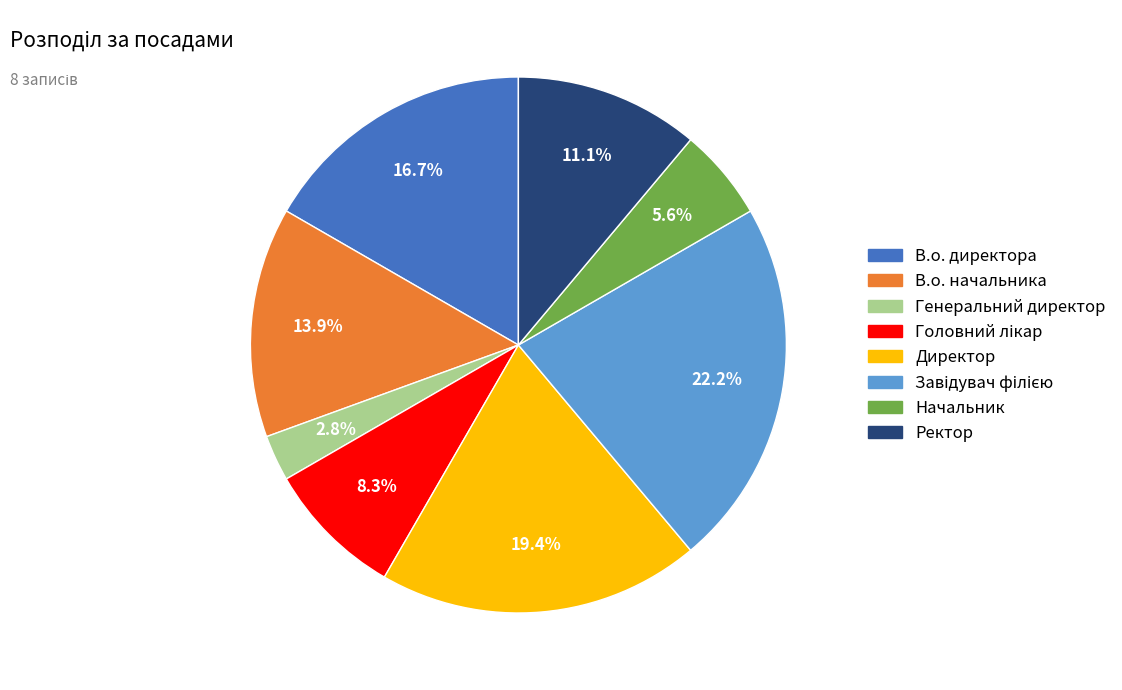

What is the smallest slice in the pie chart?

Генеральний директор